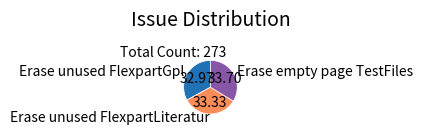

True or false: Erase empty page TestFiles accounts for 34% of the total.

True